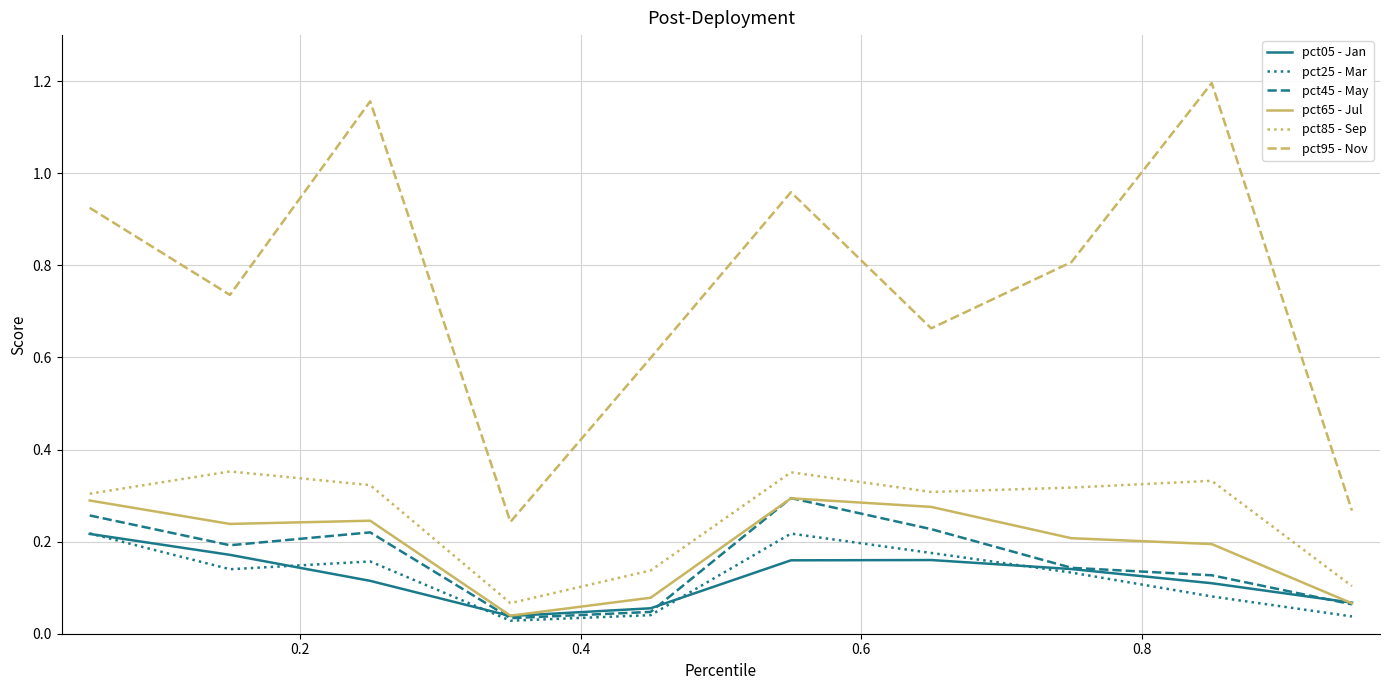

Is this an area chart (filled region under the line)?

No